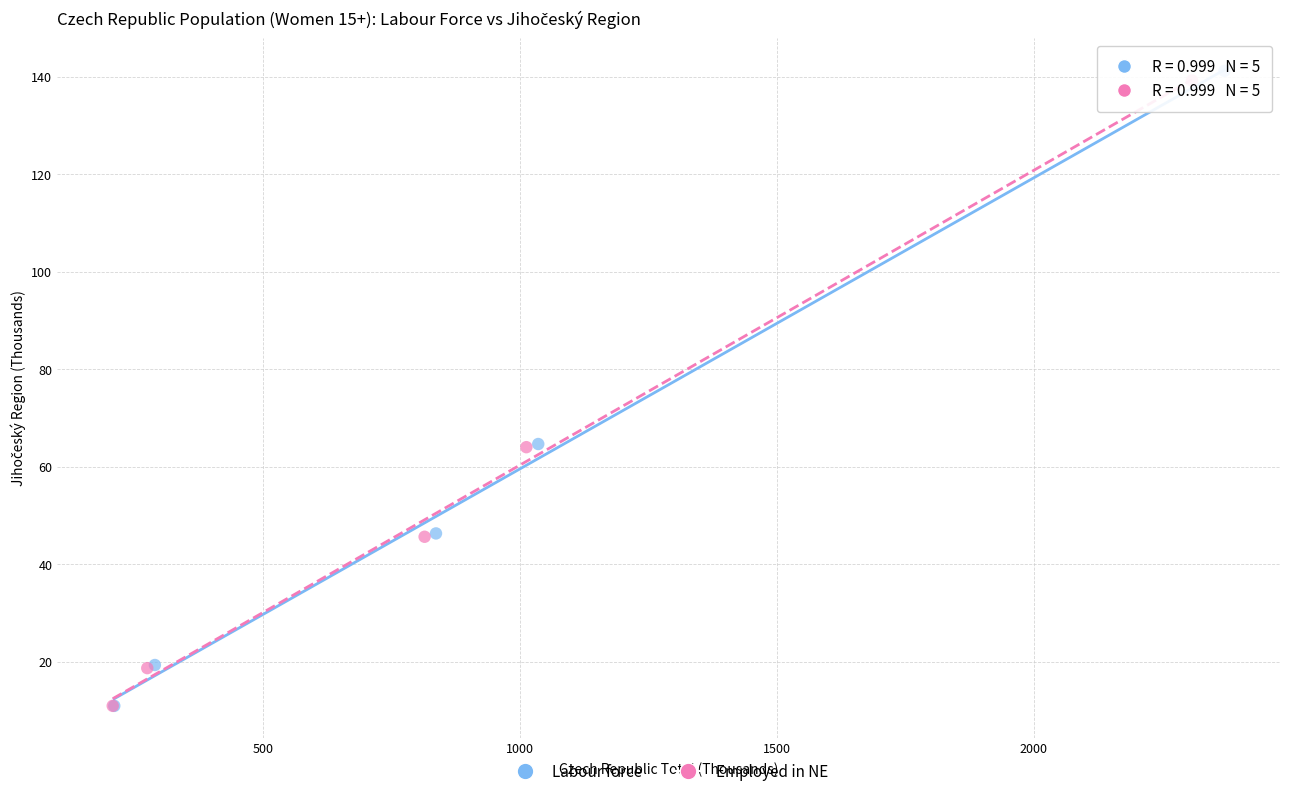

Which series has the widest spread of Y values?

Labour force